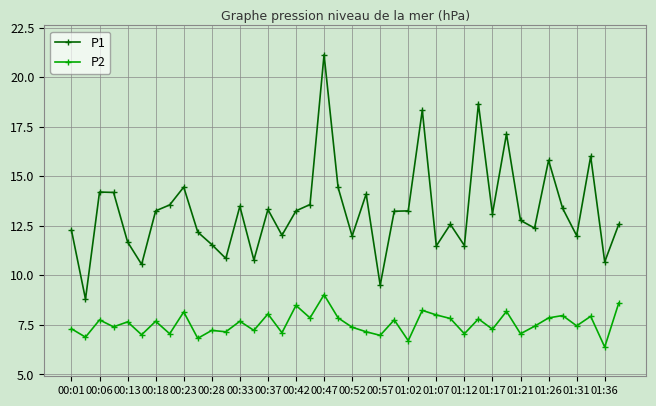

Rank the series by their average value, from lowest to highest.

P2, P1